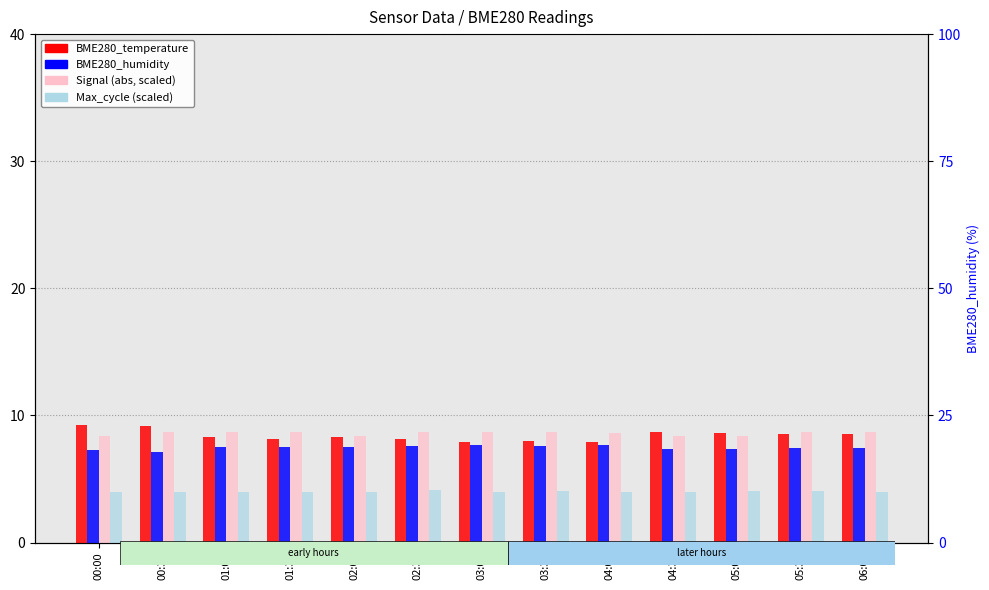

What is the approximate value of Signal (abs) at 05:30?

8.7